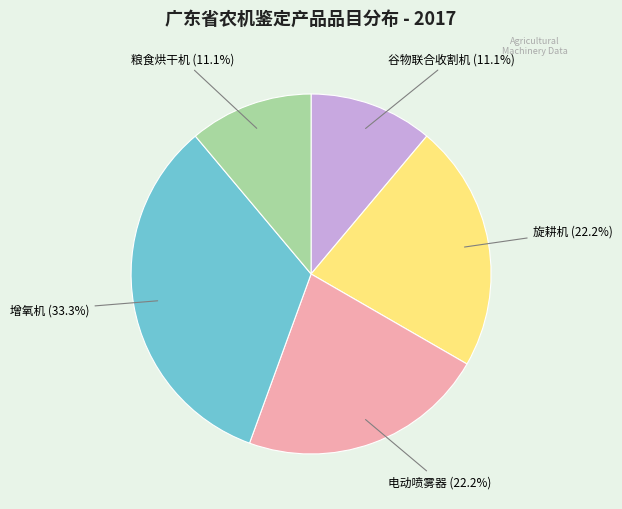

To the nearest percent, what is the average slice percentage?

20%